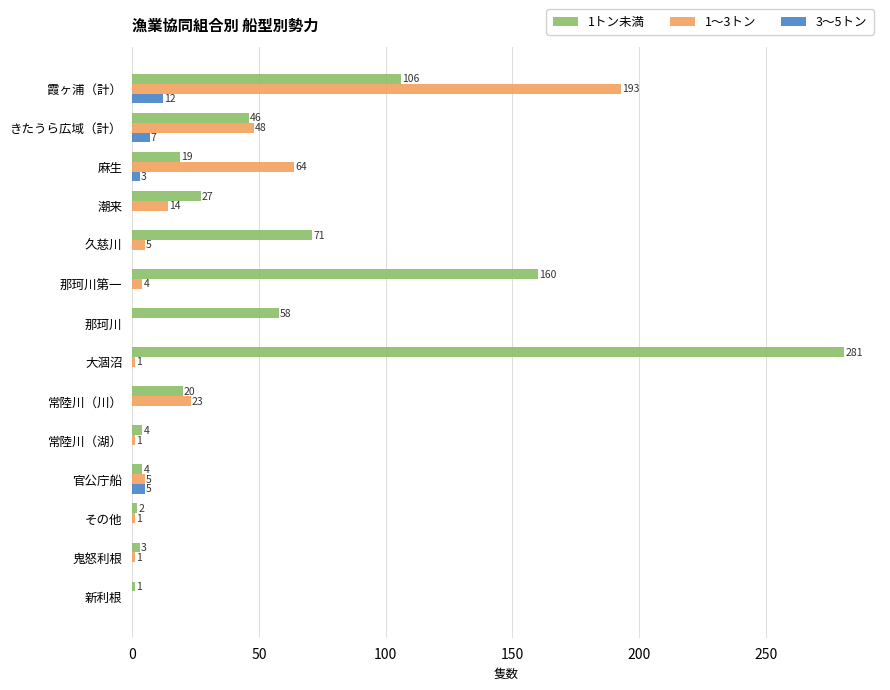

The 1～3トン series shows 1 at 鬼怒利根. True or false?

True